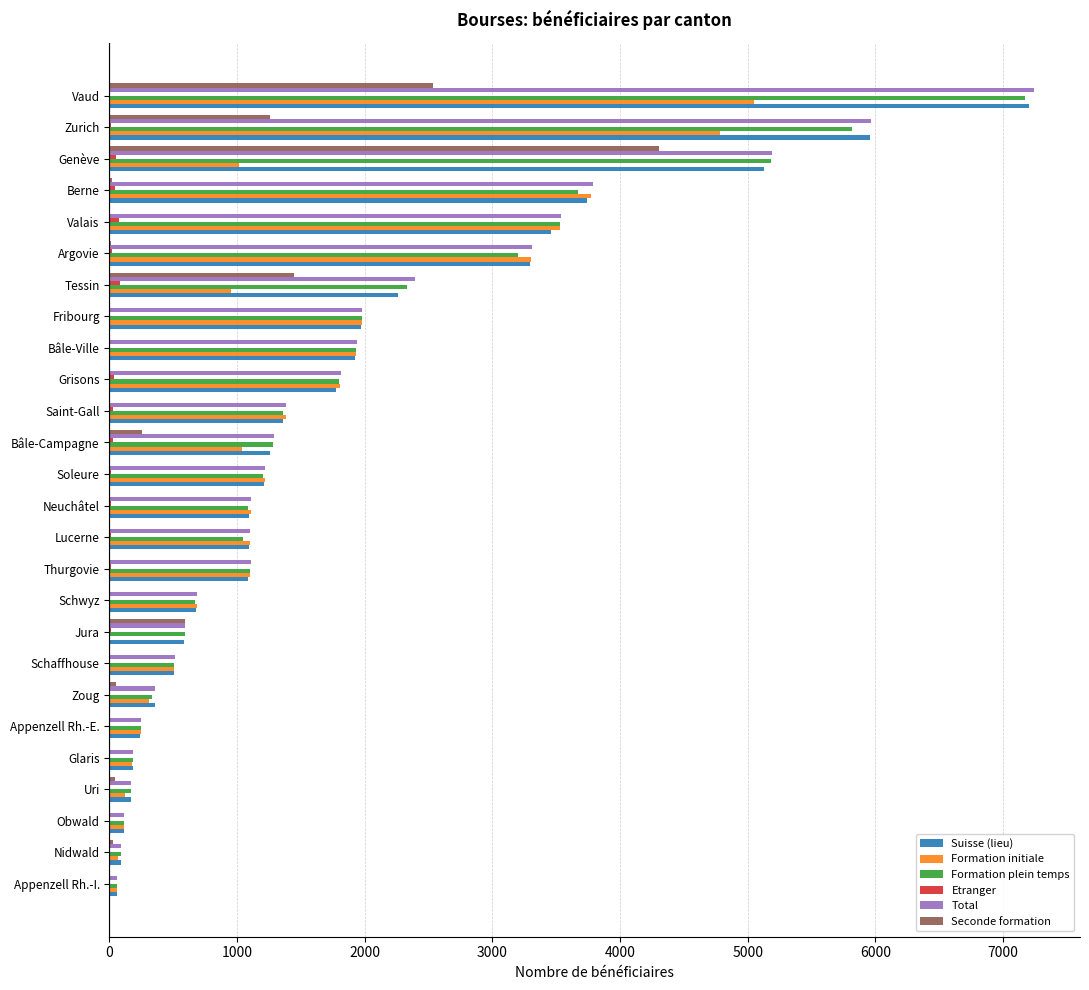

Is it true that Total equals 1105 at Neuchâtel?

True